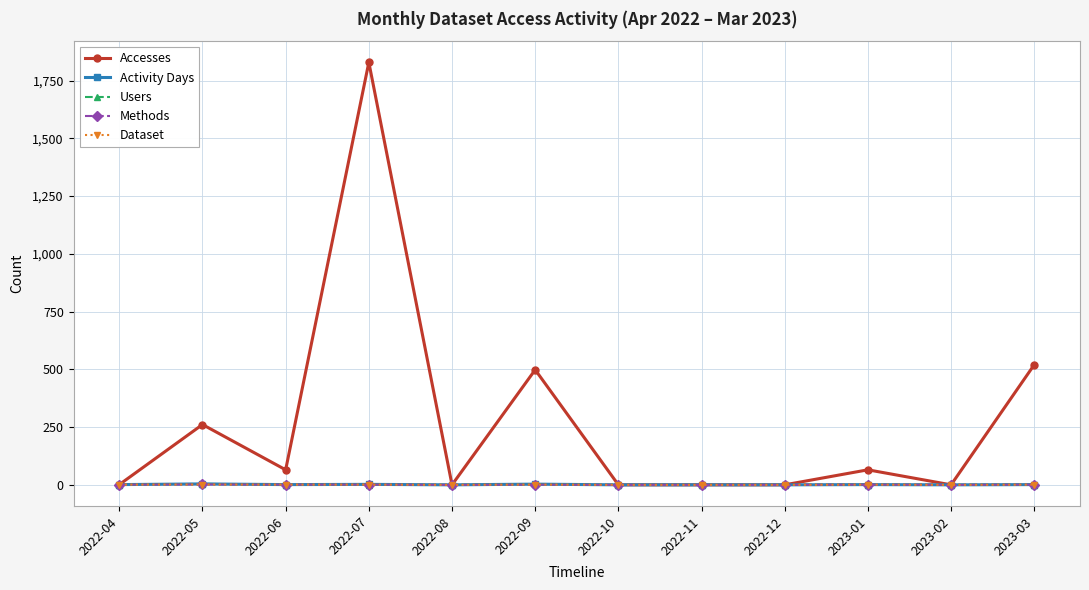

Does the chart display data point markers on the line(s)?

Yes